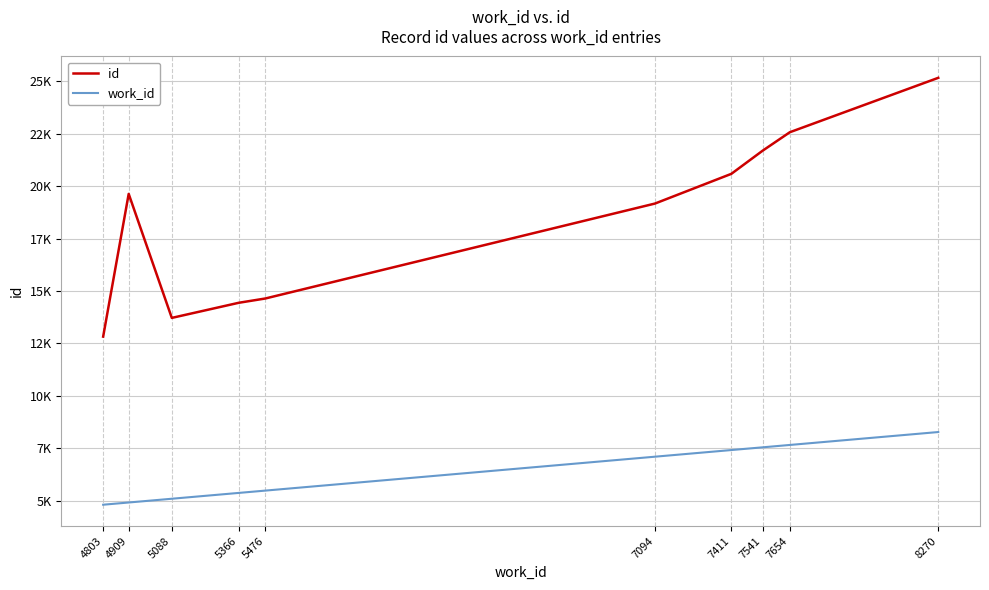

Is this an area chart (filled region under the line)?

No